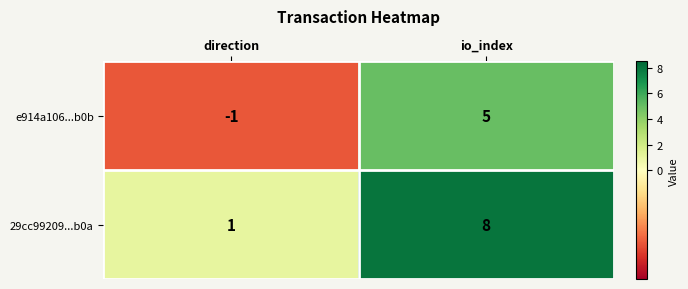

Count the number of data series in this chart.

2